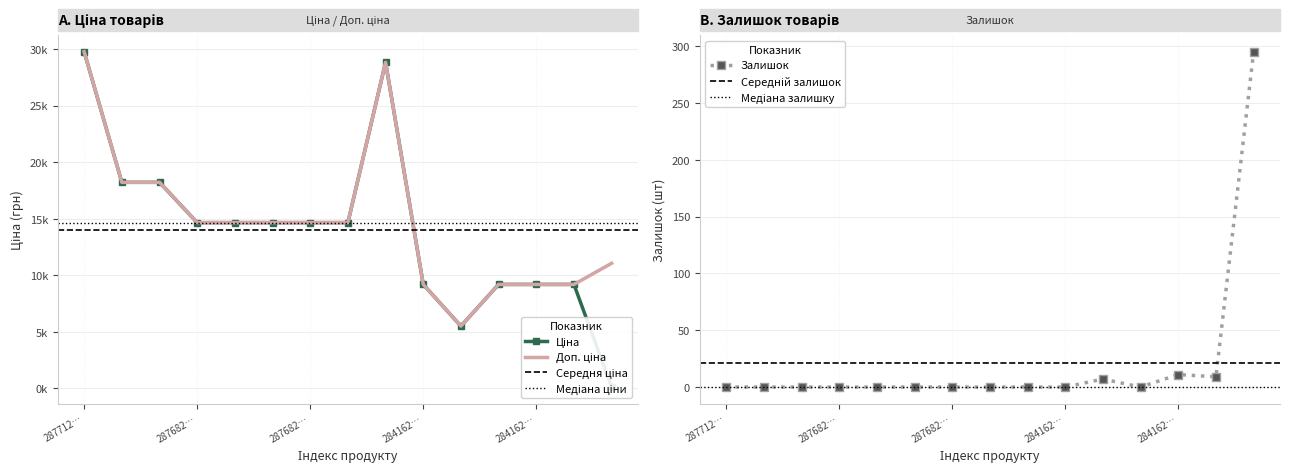

Reading left to right, extract all data points from this chart.

Ціна: 29761.5	18212.0	18212.0	14649.6	14649.6	14649.6	14649.6	14649.6	28821.8	9185.1	5497.3	9185.1	9185.1	9185.1	110.5
Доп. ціна: 29761.5	18212.0	18212.0	14649.6	14649.6	14649.6	14649.6	14649.6	28821.8	9185.1	5497.3	9185.1	9185.1	9185.1	11055.0
Залишок: 0.0	0.0	0.0	0.0	0.0	0.0	0.0	0.0	0.0	0.0	7.0	0.0	11.0	9.0	295.0